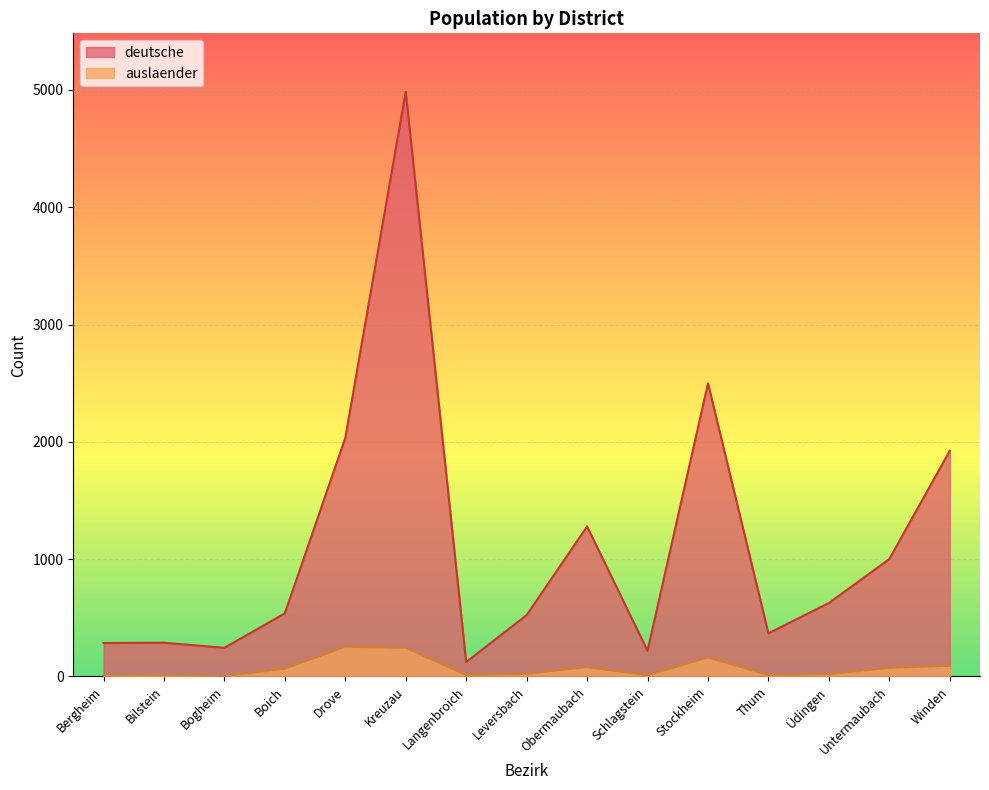

What is the difference between the second highest and second lowest values in the deutsche series?

2280